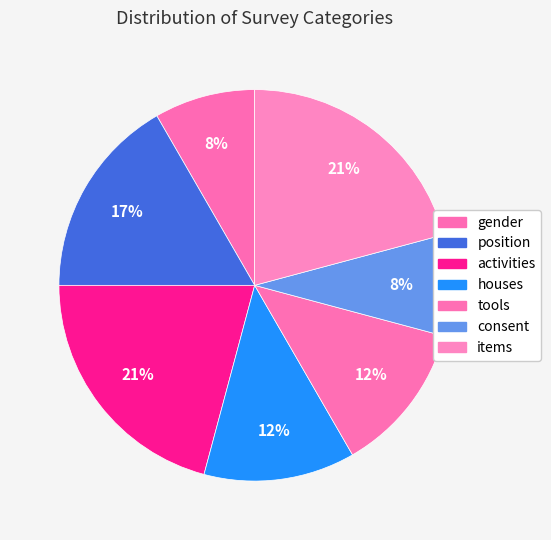

How many segments does this pie chart have?

7